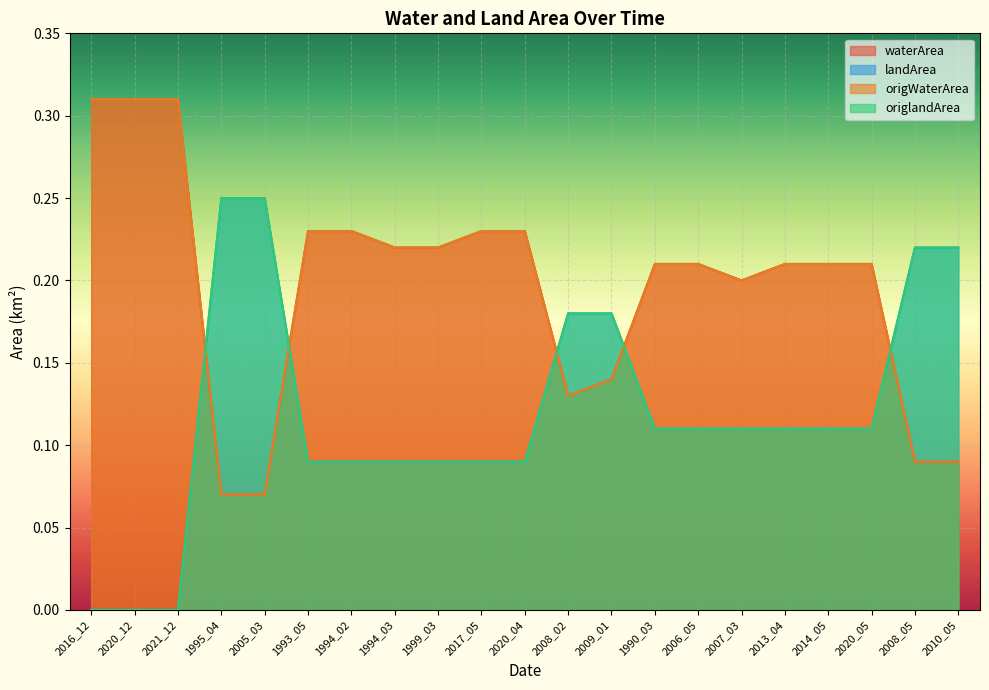

What is the difference between the waterArea values at 2020_05 and 2009_01?

0.1